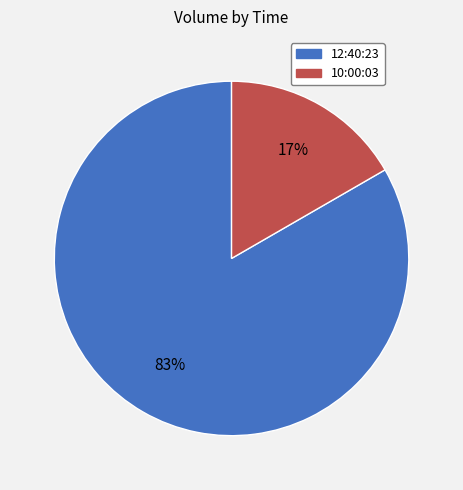

Between 10:00:03 and 12:40:23, which is larger?

12:40:23